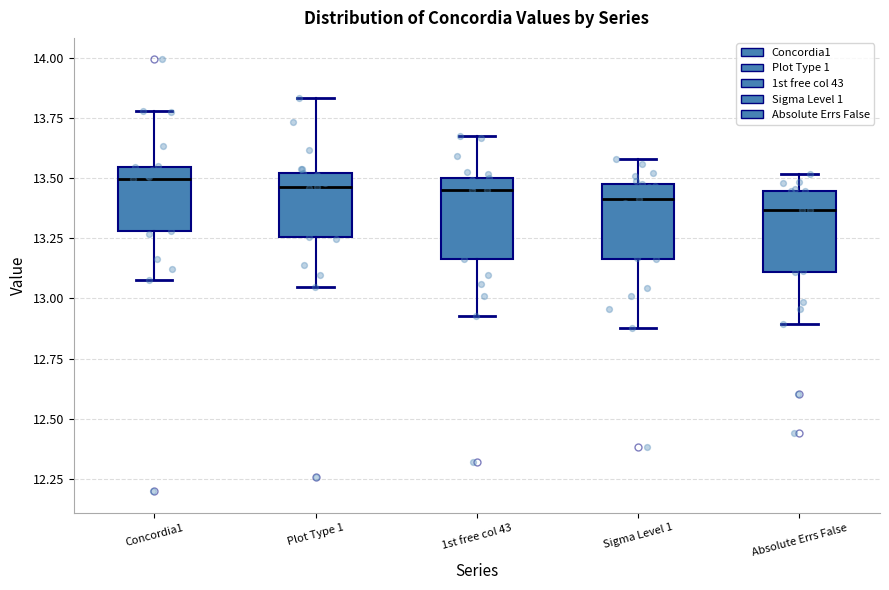

Reading left to right, read every box against the y-axis: the position of its median line, the range the box covers, and the ends of its whiskers. The values are not printed on the chart, so give them approximately, as read against the axis.

Concordia1: median 13.50, box 13.30 to 13.55, whiskers 13.10 to 13.80
Plot Type 1: median 13.45, box 13.25 to 13.50, whiskers 13.05 to 13.85
1st free col 43: median 13.45, box 13.15 to 13.50, whiskers 12.95 to 13.65
Sigma Level 1: median 13.40, box 13.15 to 13.50, whiskers 12.90 to 13.60
Absolute Errs False: median 13.35, box 13.10 to 13.45, whiskers 12.90 to 13.50